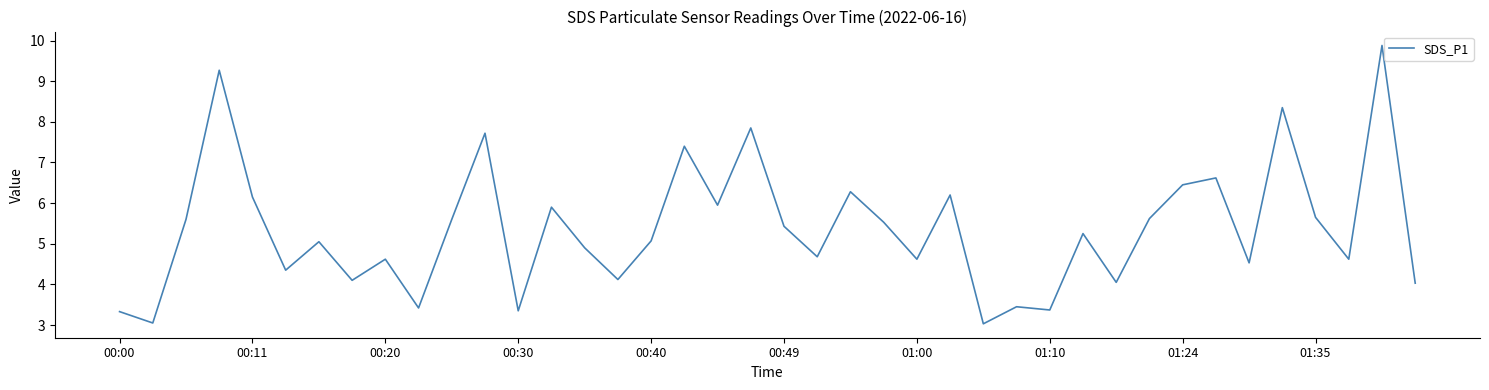

What is the greatest value displayed?

9.9